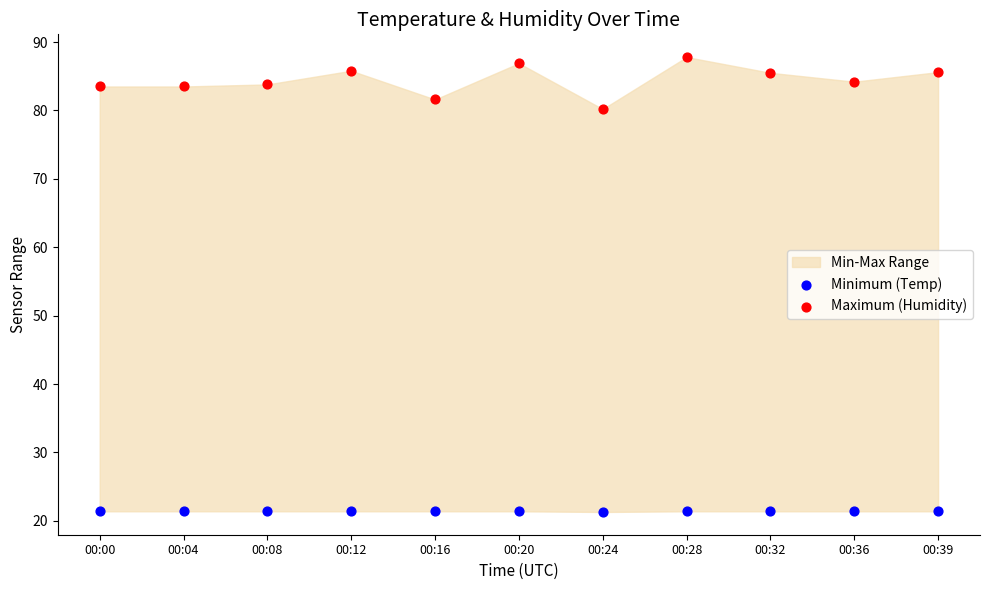

Across all data points, what is the range of Y values (max minus min)?

66.5